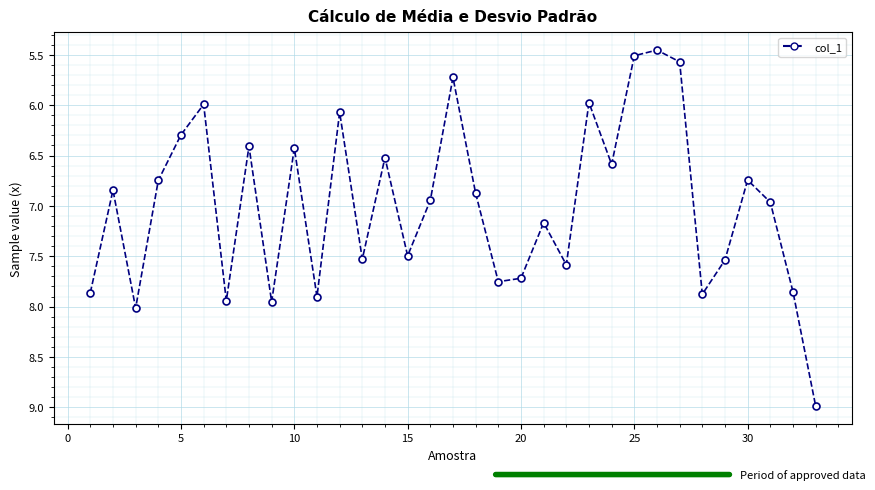

What is the difference between the second highest and minimum values?

2.6